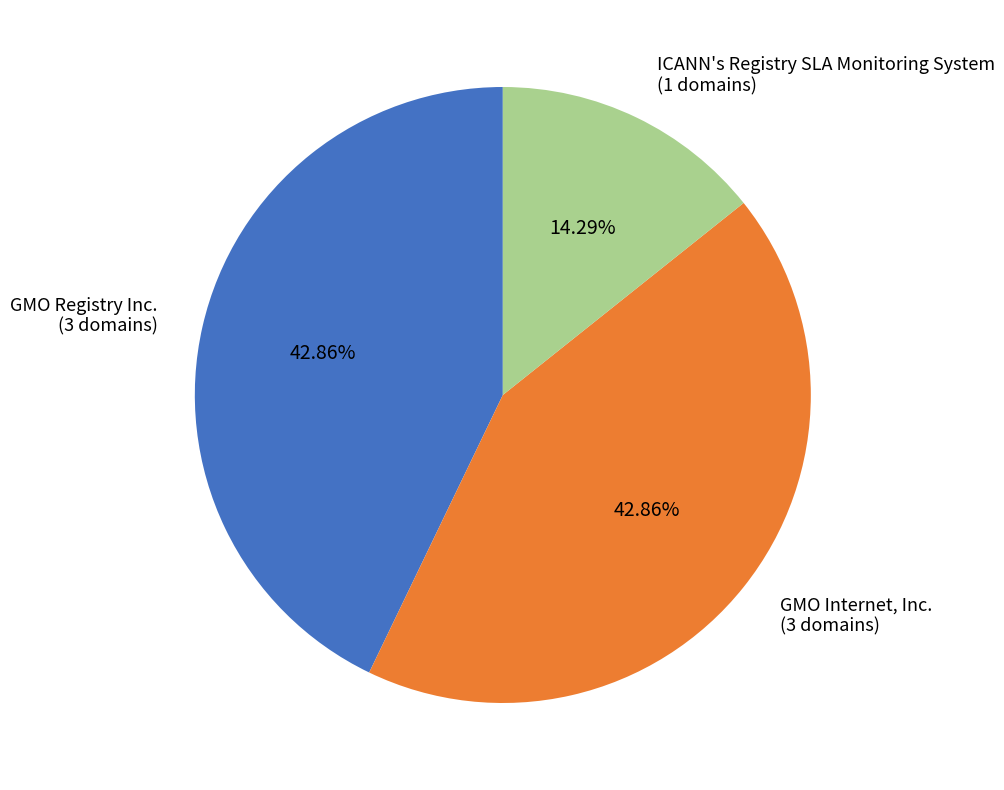

What percentage is NOT represented by ICANN's Registry SLA Monitoring System?

85.7%